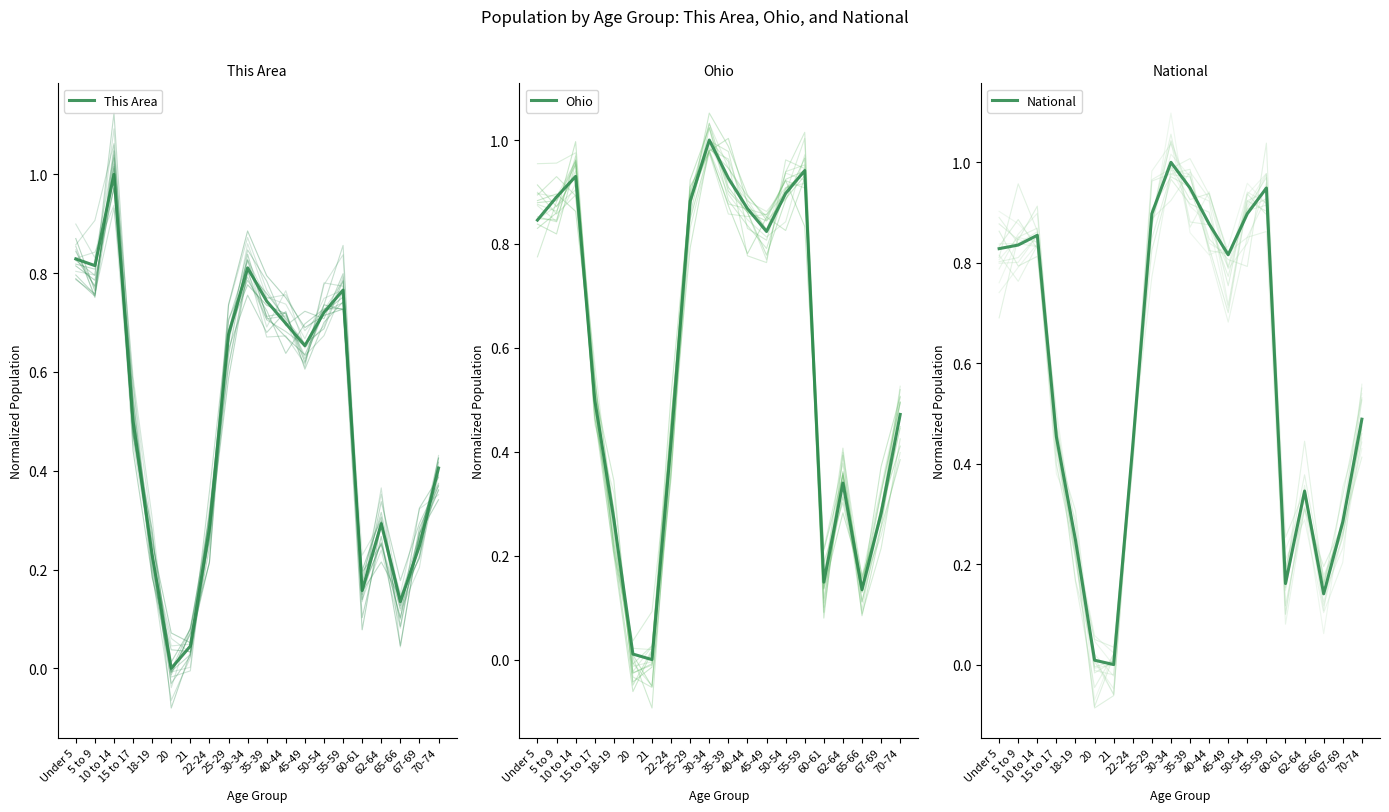

How many data points does each series have?

20